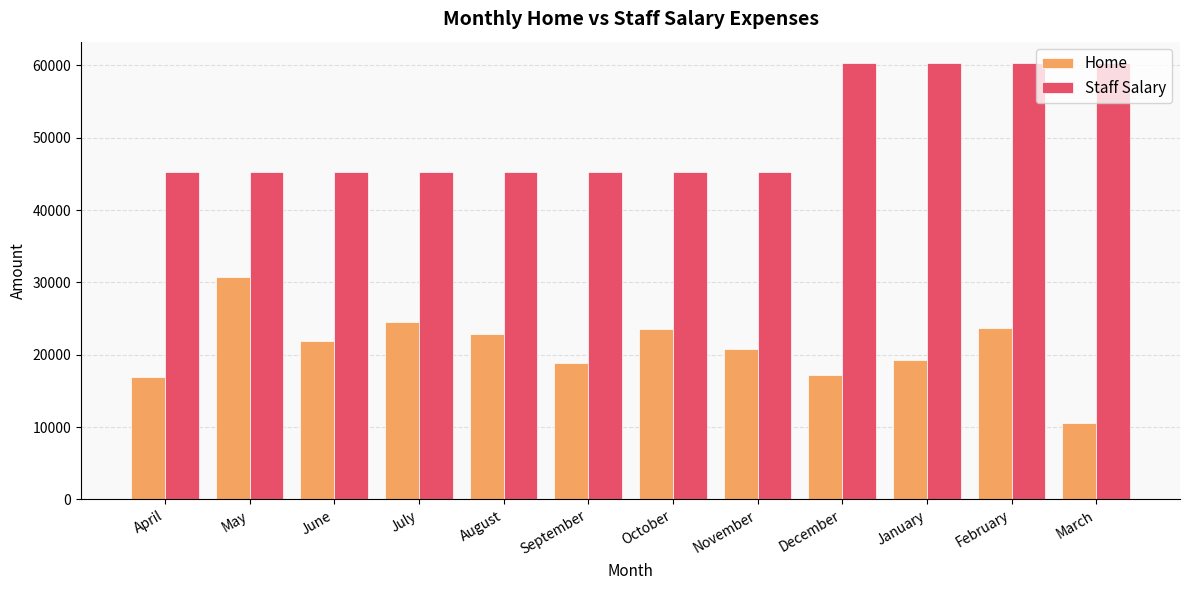

List the series in order of their peak value, highest first.

Staff Salary, Home